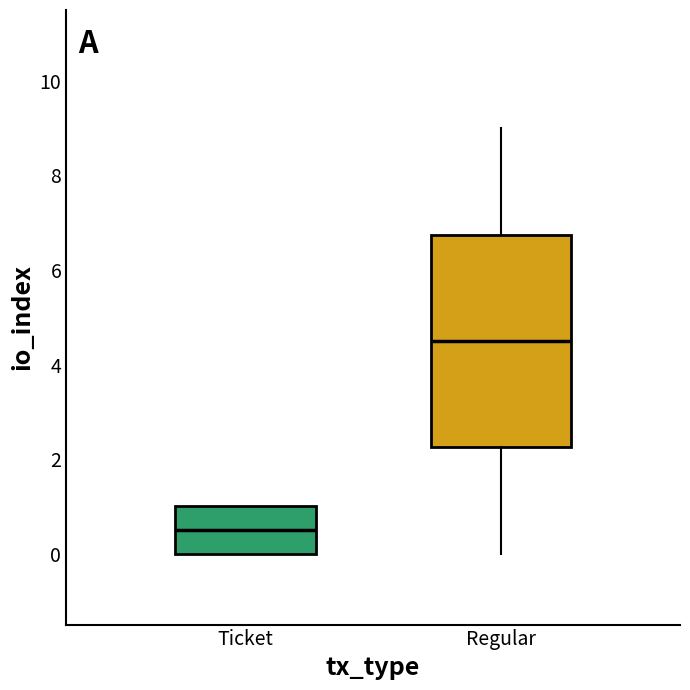

Reading left to right, read every box against the y-axis: the position of its median line, the range the box covers, and the ends of its whiskers. The values are not printed on the chart, so give them approximately, as read against the axis.

Ticket: median 0.6, box 0.0 to 1.0, whiskers 0.0 to 1.0
Regular: median 4.6, box 2.2 to 6.8, whiskers 0.0 to 9.0